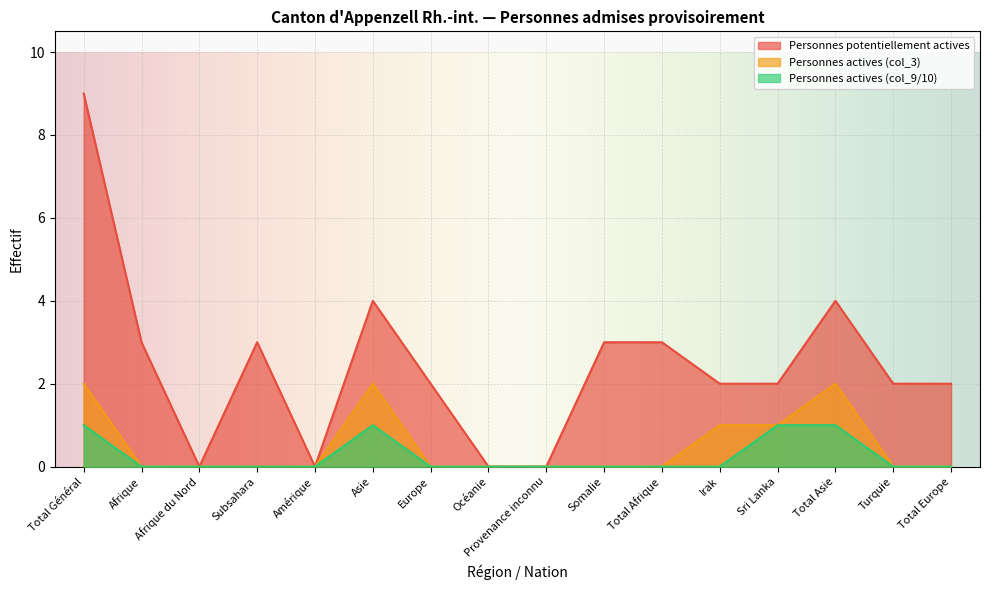

In Personnes actives (col_9/10), how many points are higher than both neighbors (excluding endpoints)?

1